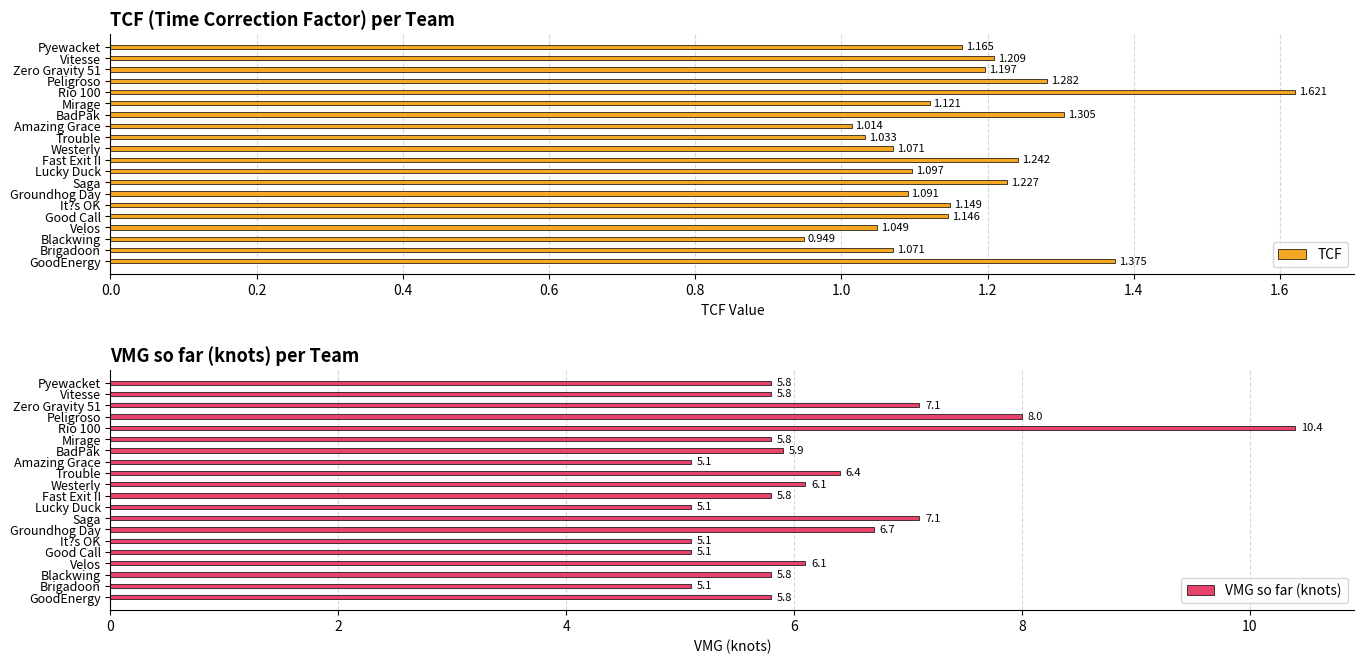

Are the bars horizontal?

Yes